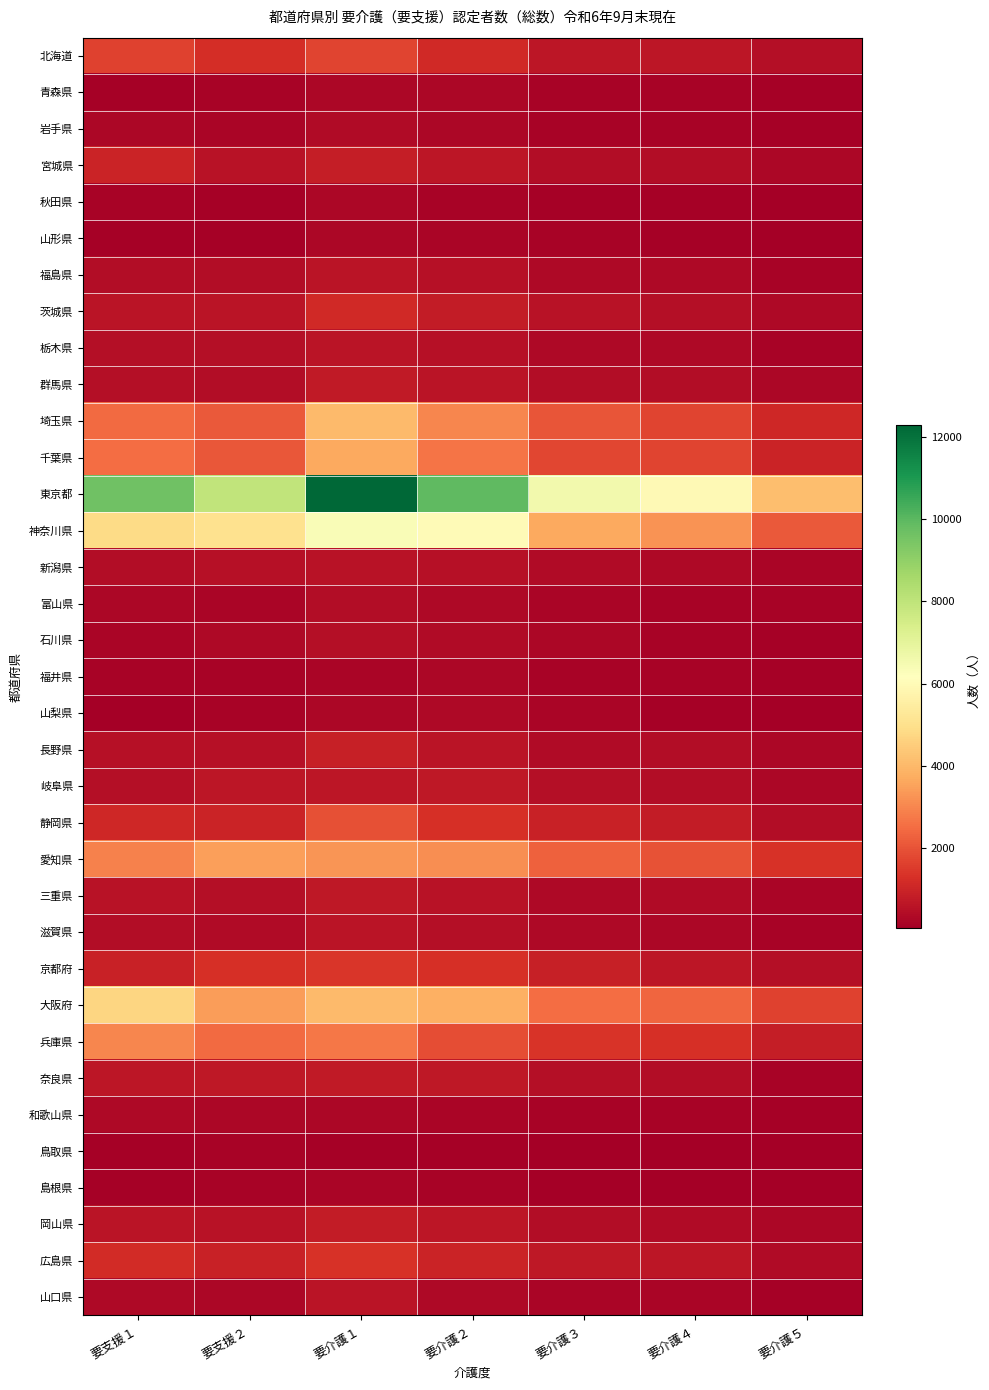

Which series has the largest total across all categories?

東京都